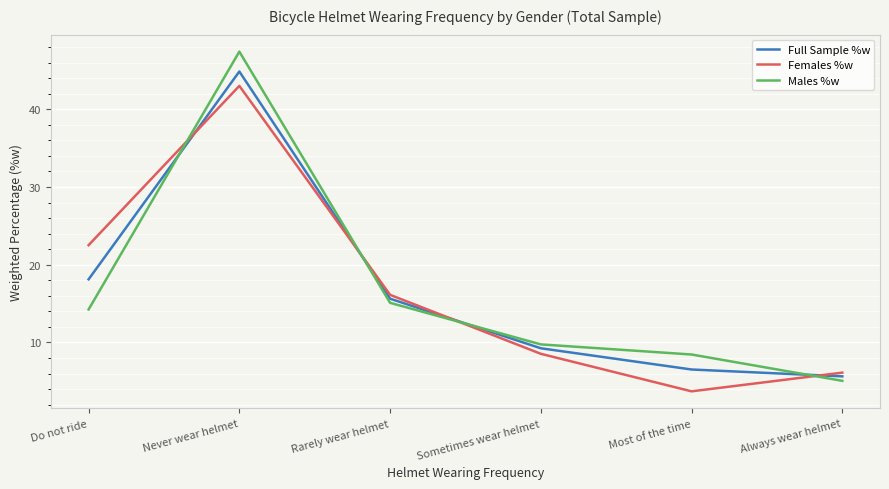

Is it true that Males %w equals 2.8 at Sometimes wear helmet?

False